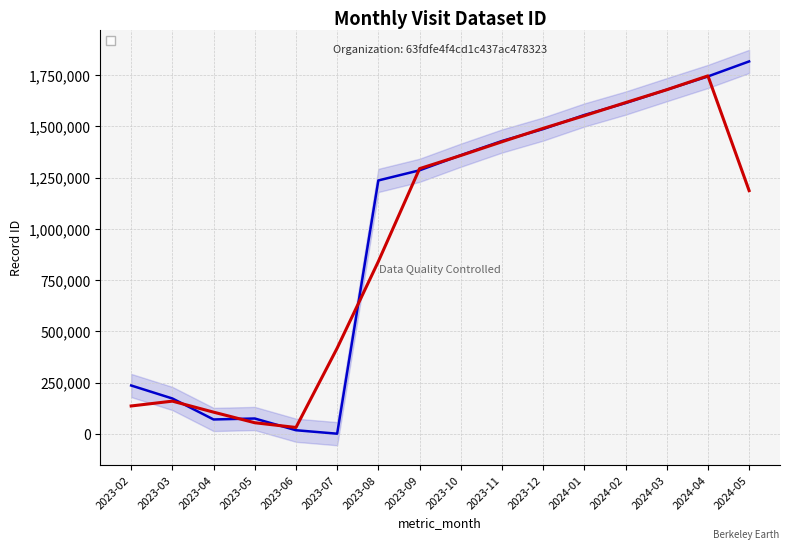

What is the change in value from 2023-05 to 2023-12?

+1411522